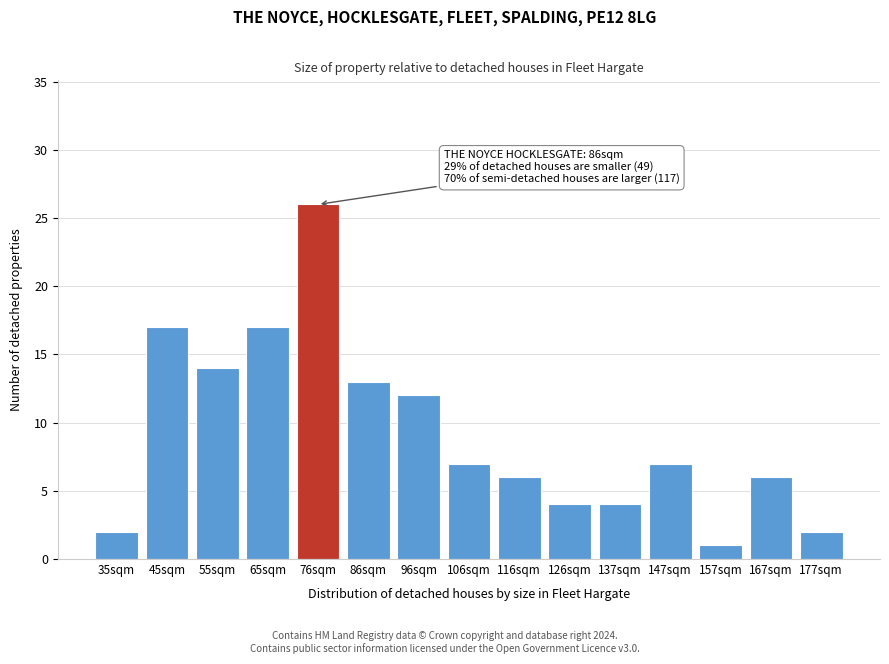

Reading left to right, what are all the values shown in this chart?

35sqm=2	45sqm=17	55sqm=14	65sqm=17	76sqm=26	86sqm=13	96sqm=12	106sqm=7	116sqm=6	126sqm=4	137sqm=4	147sqm=7	157sqm=1	167sqm=6	177sqm=2